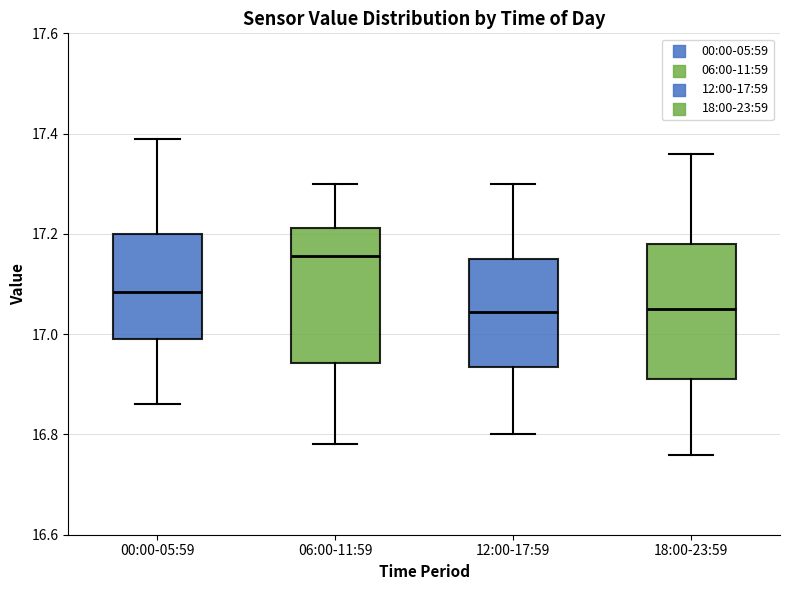

Where does the median line of the box for 18:00-23:59 sit on the y-axis? The values are not printed on the chart, so give them approximately, as read against the axis.

17.06